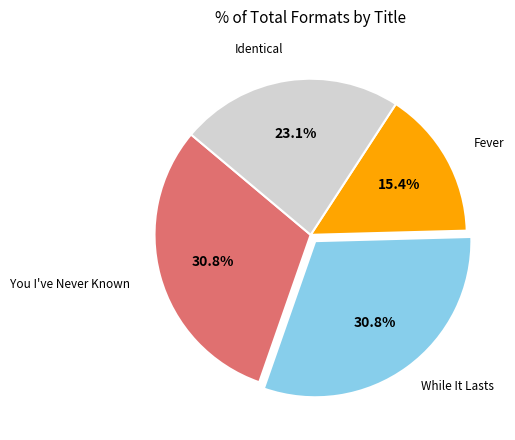

Is there any slice that represents more than half of the pie?

No